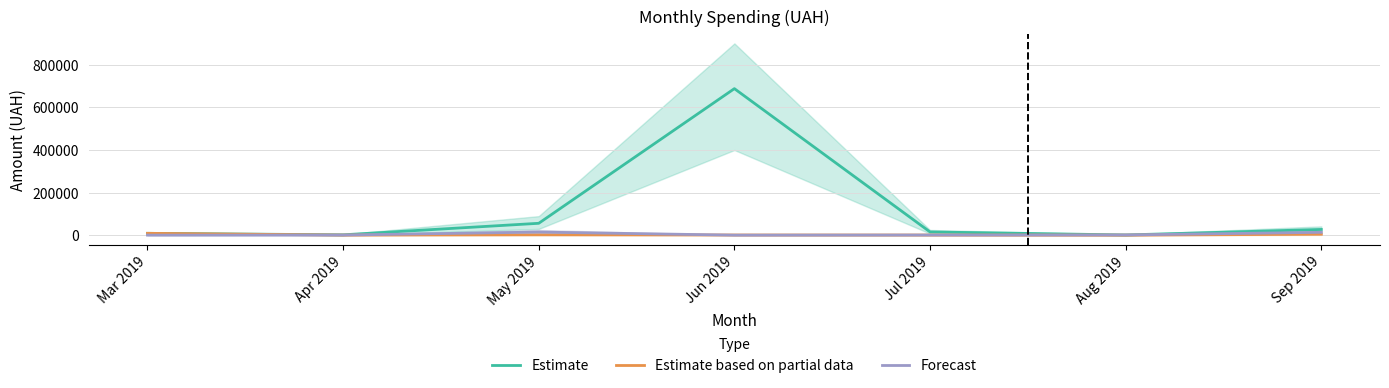

What is the difference between the Forecast values at May 2019 and Sep 2019?

1200.0